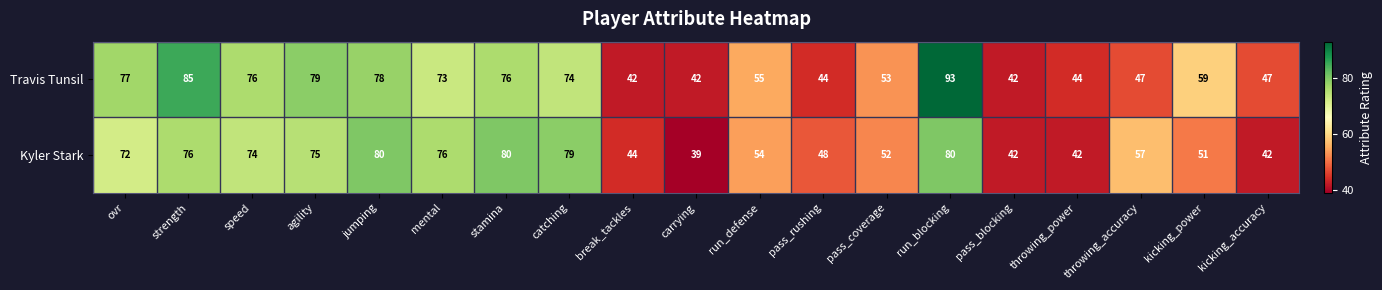

Rank the series by their maximum value, from highest to lowest.

Travis Tunsil, Kyler Stark